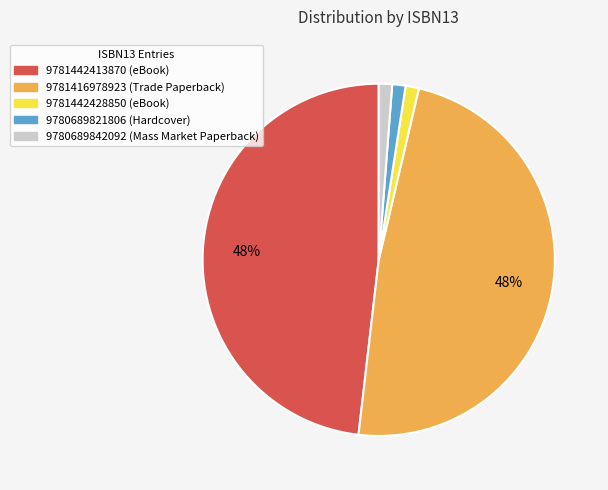

What percentage is the 9780689821806 slice, to the nearest percent?

1%